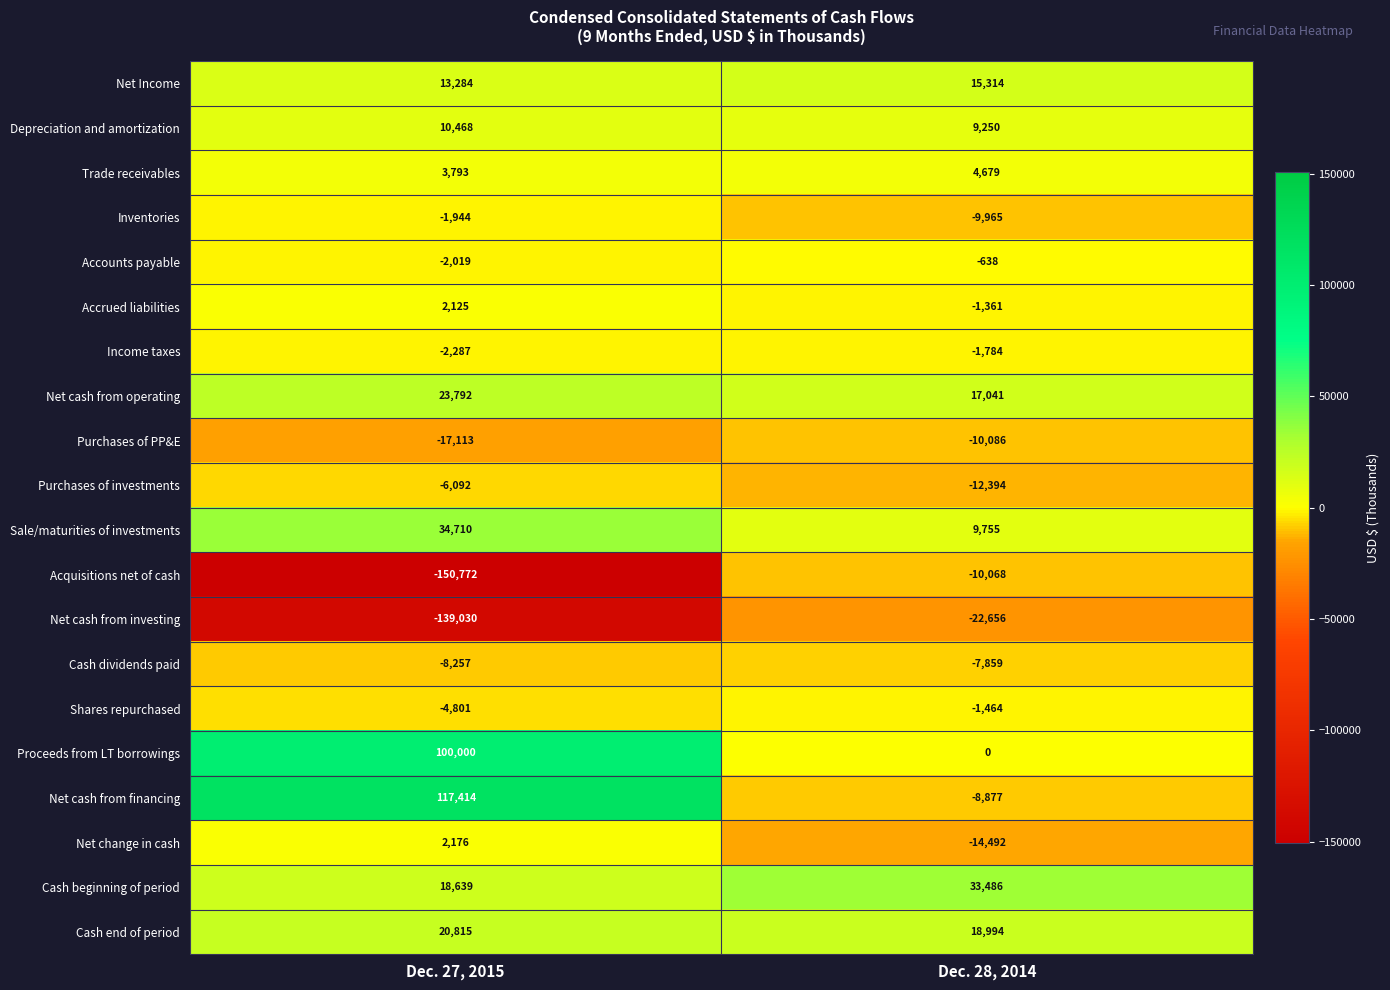

At which label does Accrued liabilities reach its minimum?

Dec. 28, 2014